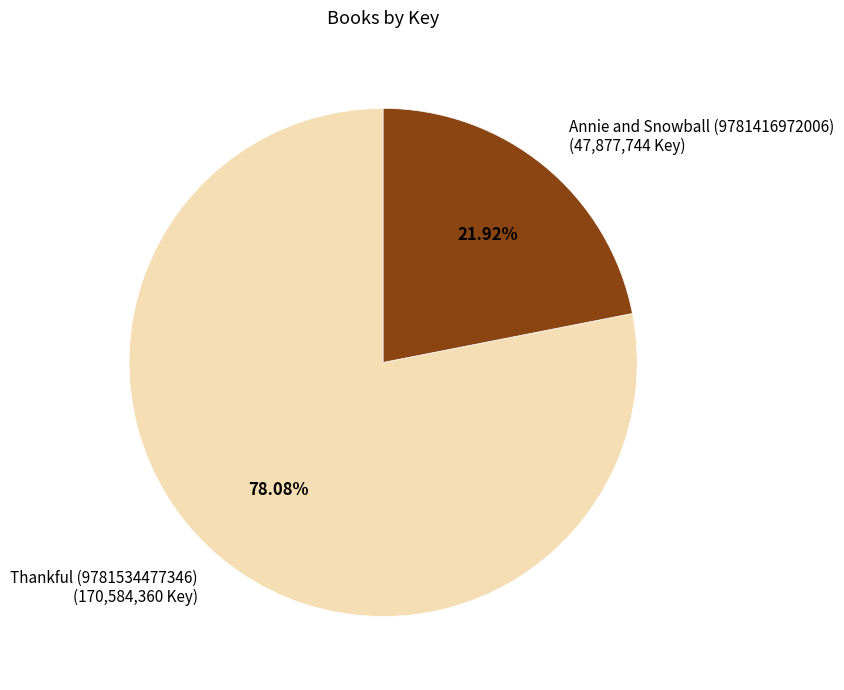

Is it true that Annie and Snowball (9781416972006) is 14% of the pie?

False